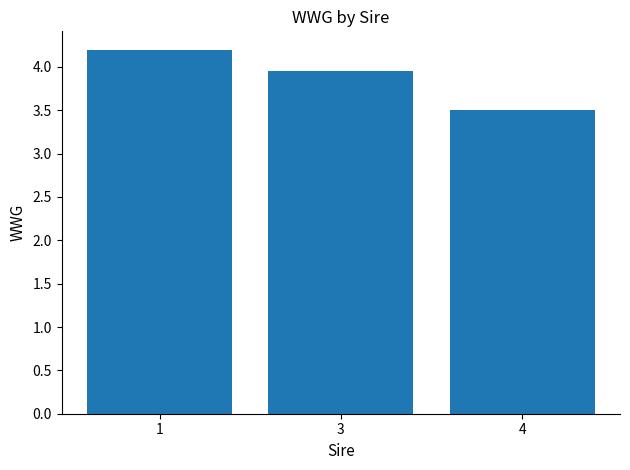

Does the chart contain stacked bars?

No